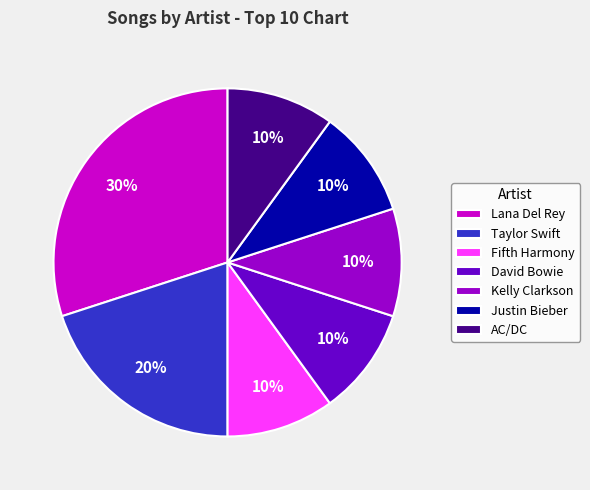

To the nearest percent, what is the combined percentage of Justin Bieber and AC/DC?

20%